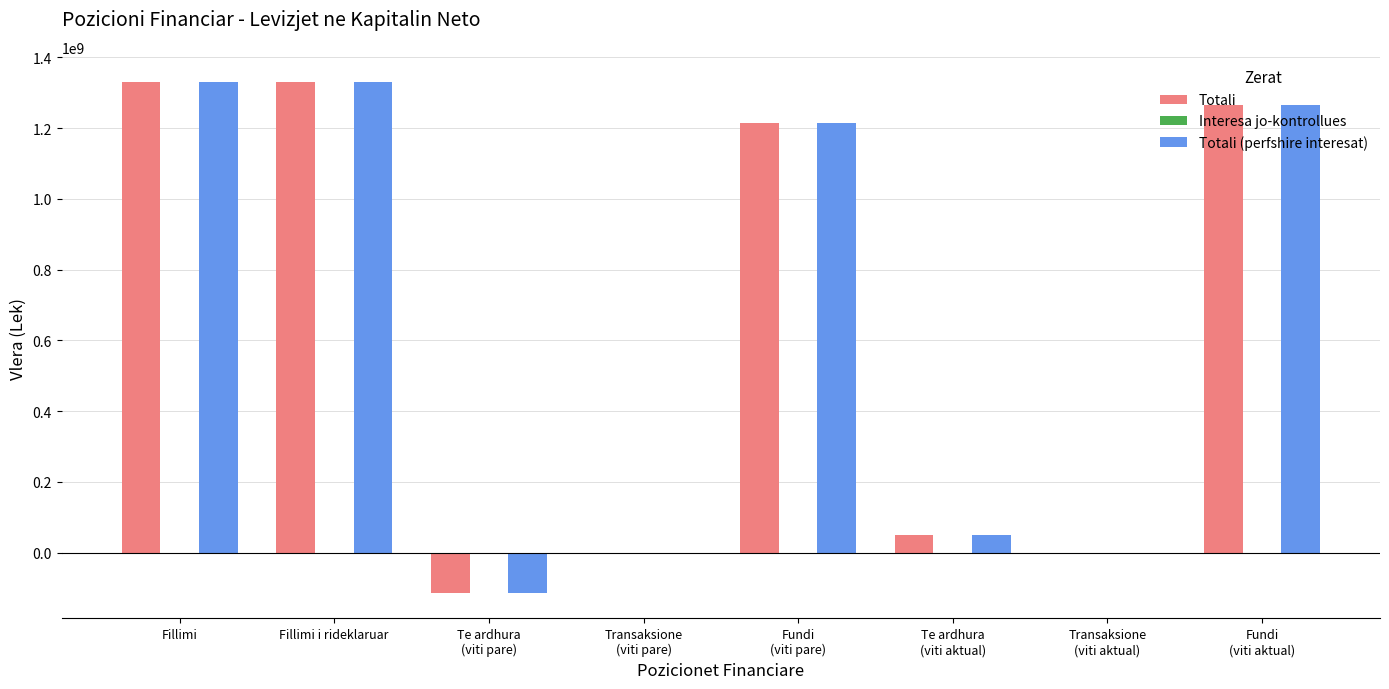

What is the maximum value shown in the chart?

1329345579